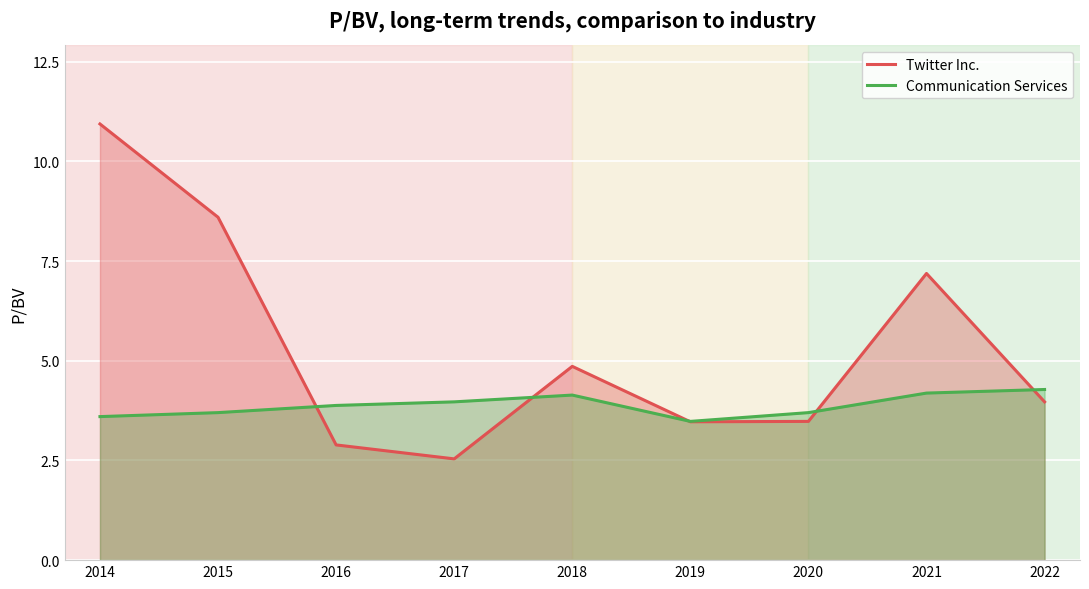

Reading right to left, what are all the values shown in this chart?

Twitter Inc.: 2022=4.0	2021=7.2	2020=3.5	2019=3.5	2018=4.9	2017=2.5	2016=2.9	2015=8.6	2014=10.9
Communication Services: 2022=4.3	2021=4.2	2020=3.7	2019=3.5	2018=4.1	2017=4.0	2016=3.9	2015=3.7	2014=3.6